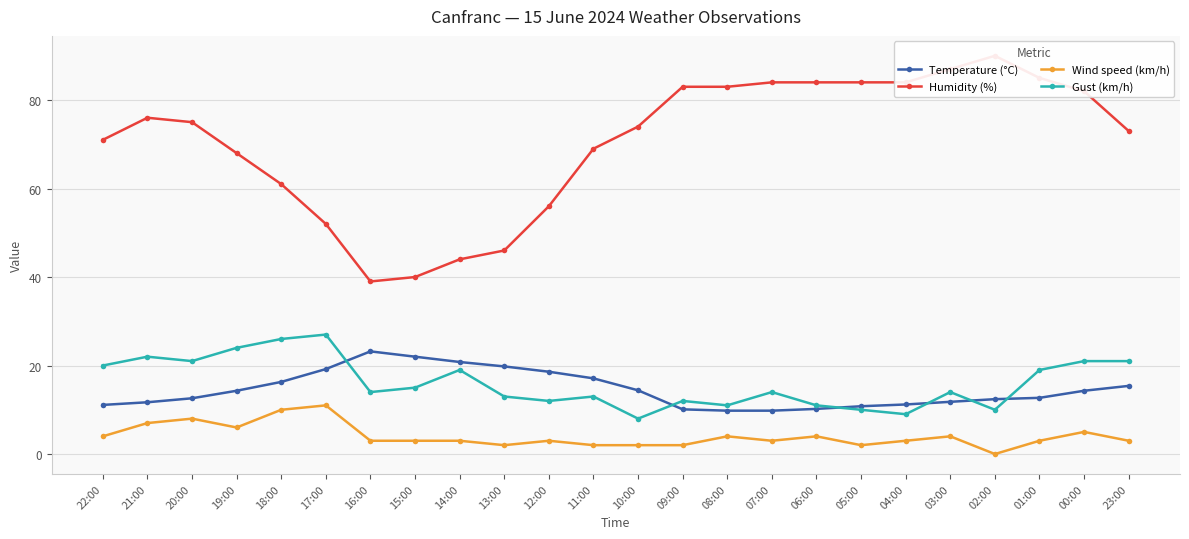

List the series in order of their peak value, highest first.

Humidity (%), Gust (km/h), Temperature (°C), Wind speed (km/h)